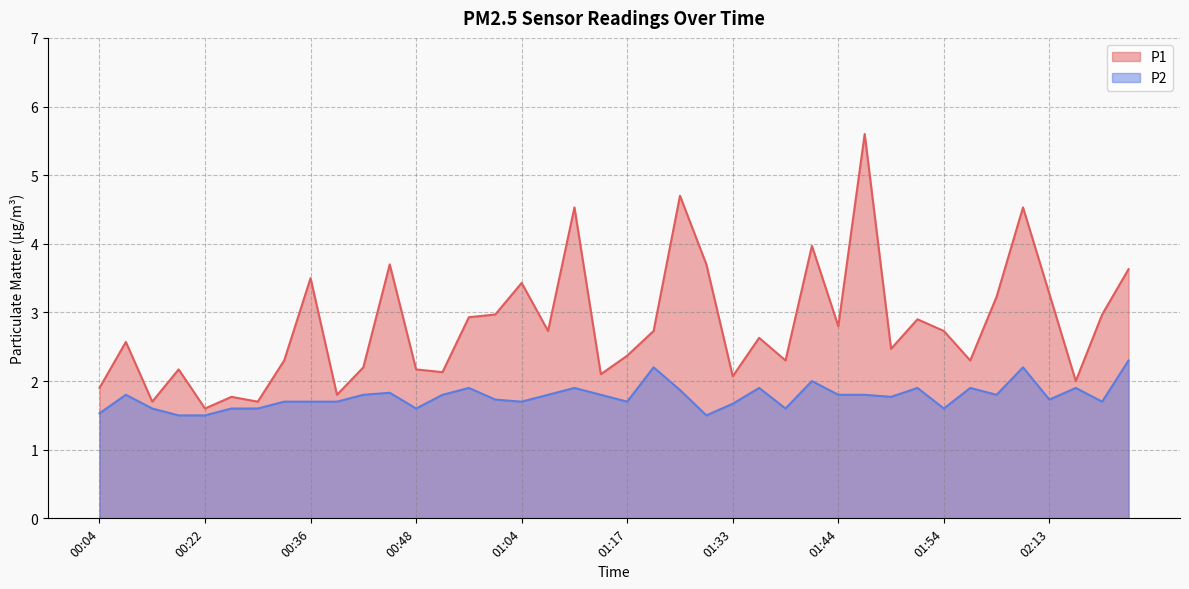

At which label is P2 closest to 1?

00:17